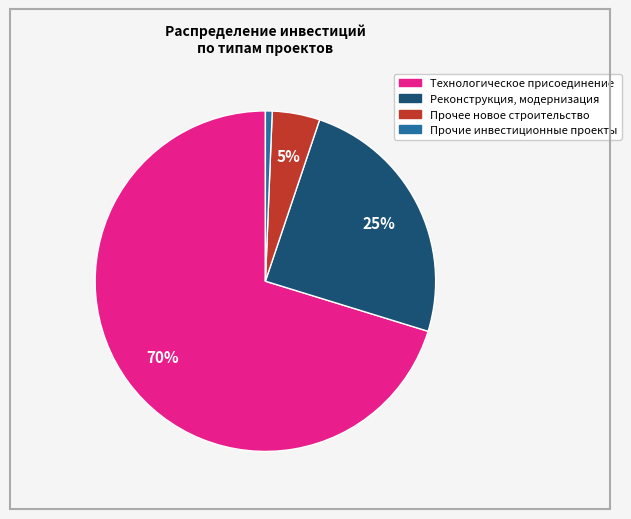

What percentage is the Прочие инвестиционные проекты slice, to the nearest percent?

1%